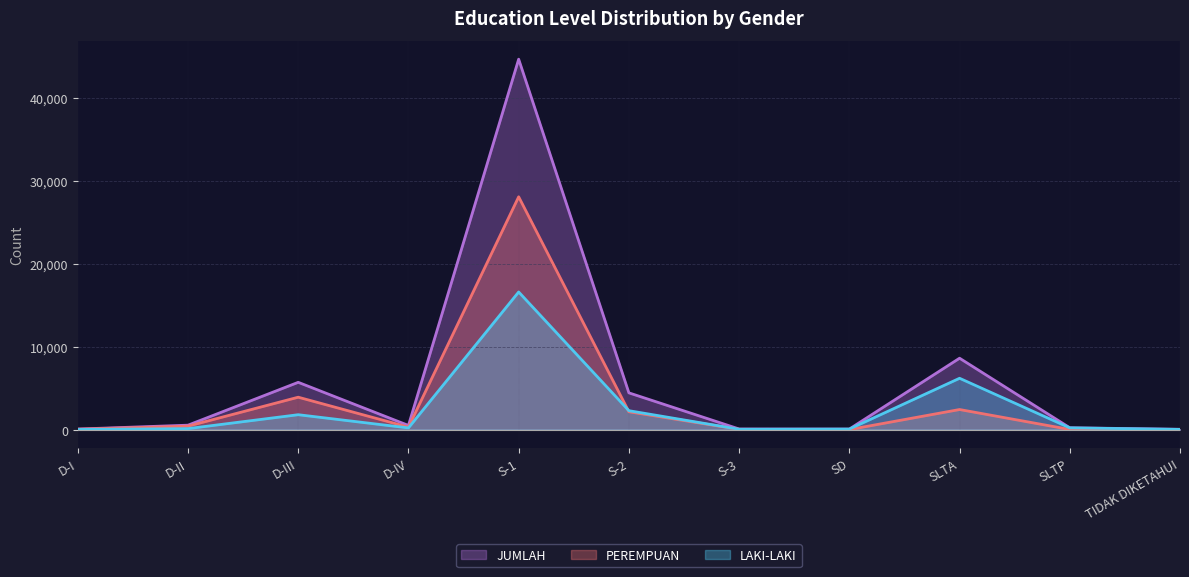

Reading left to right, extract all data points from this chart.

LAKI-LAKI: D-I=16	D-II=117	D-III=1793	D-IV=203	S-1=16577	S-2=2277	S-3=40	SD=61	SLTA=6182	SLTP=207	TIDAK DIKETAHUI=21
PEREMPUAN: D-I=49	D-II=415	D-III=3902	D-IV=297	S-1=28044	S-2=2149	S-3=32	SD=2	SLTA=2417	SLTP=14	TIDAK DIKETAHUI=17
JUMLAH: D-I=65	D-II=532	D-III=5695	D-IV=500	S-1=44621	S-2=4426	S-3=72	SD=63	SLTA=8599	SLTP=221	TIDAK DIKETAHUI=38